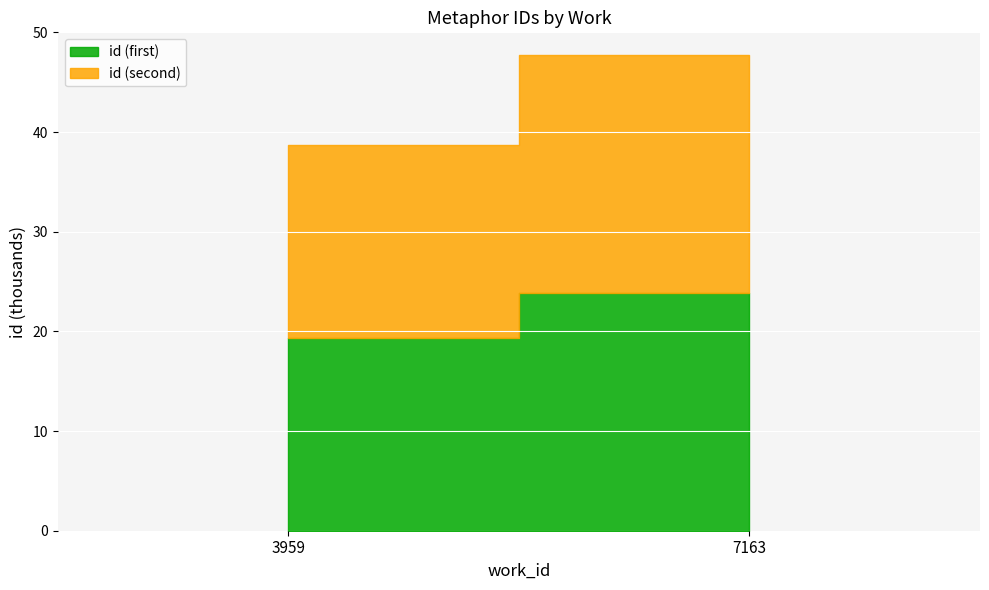

Reading left to right, list all the values displayed in this chart.

3959=19357	3959=19358	7163=23860	7163=23863